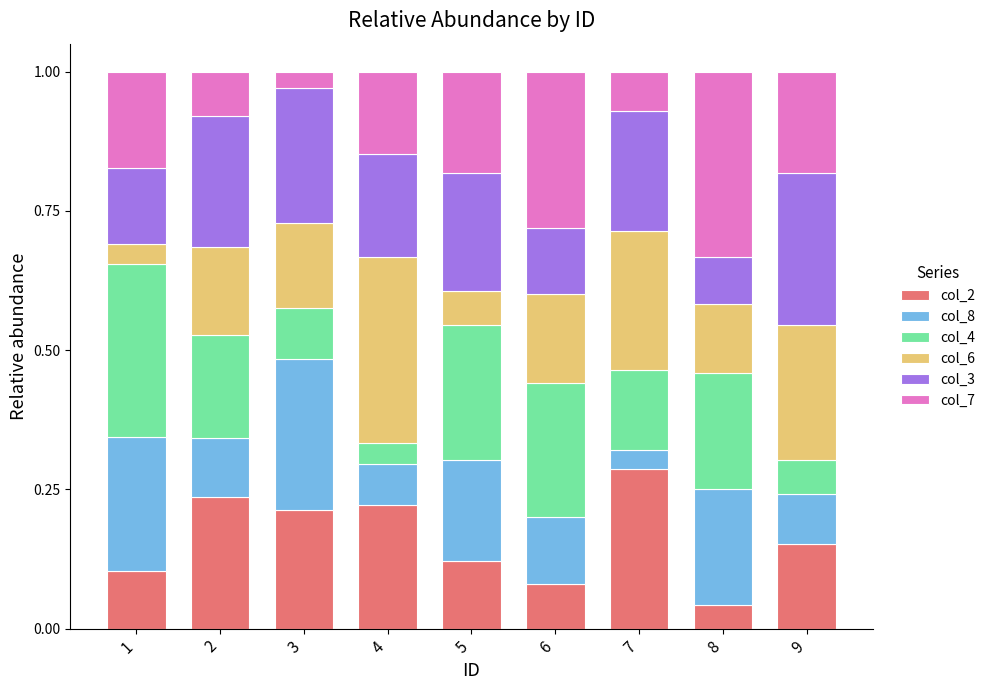

How many bars are there in total?

9